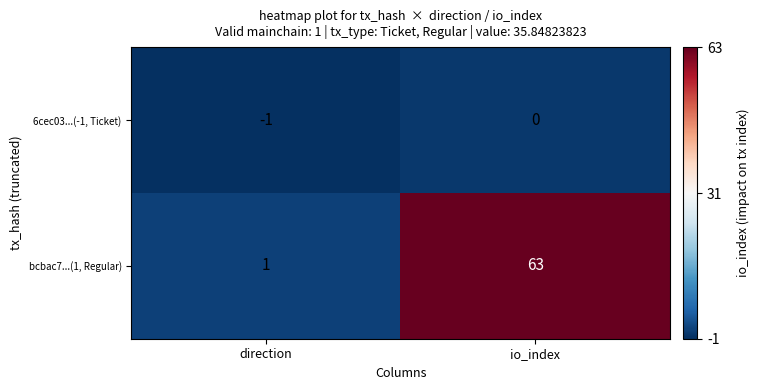

Which category has the highest value in the bcbac7...(1, Regular) series?

io_index